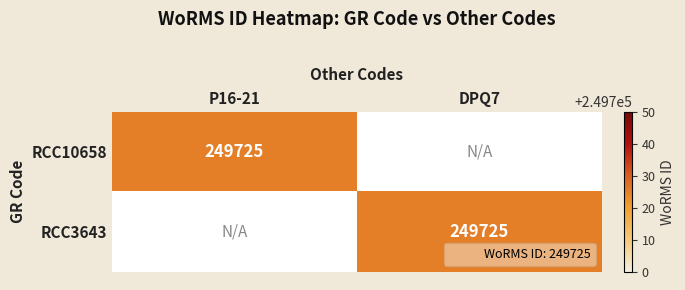

At how many categories does at least one series exceed 167937?

2